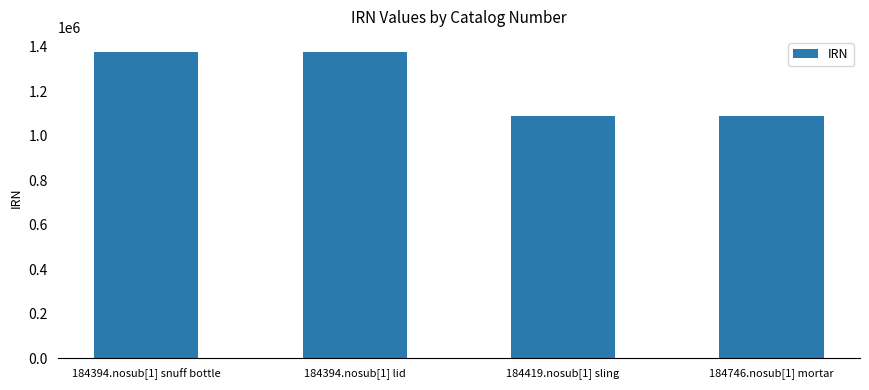

What is the sum of all values?

4925719